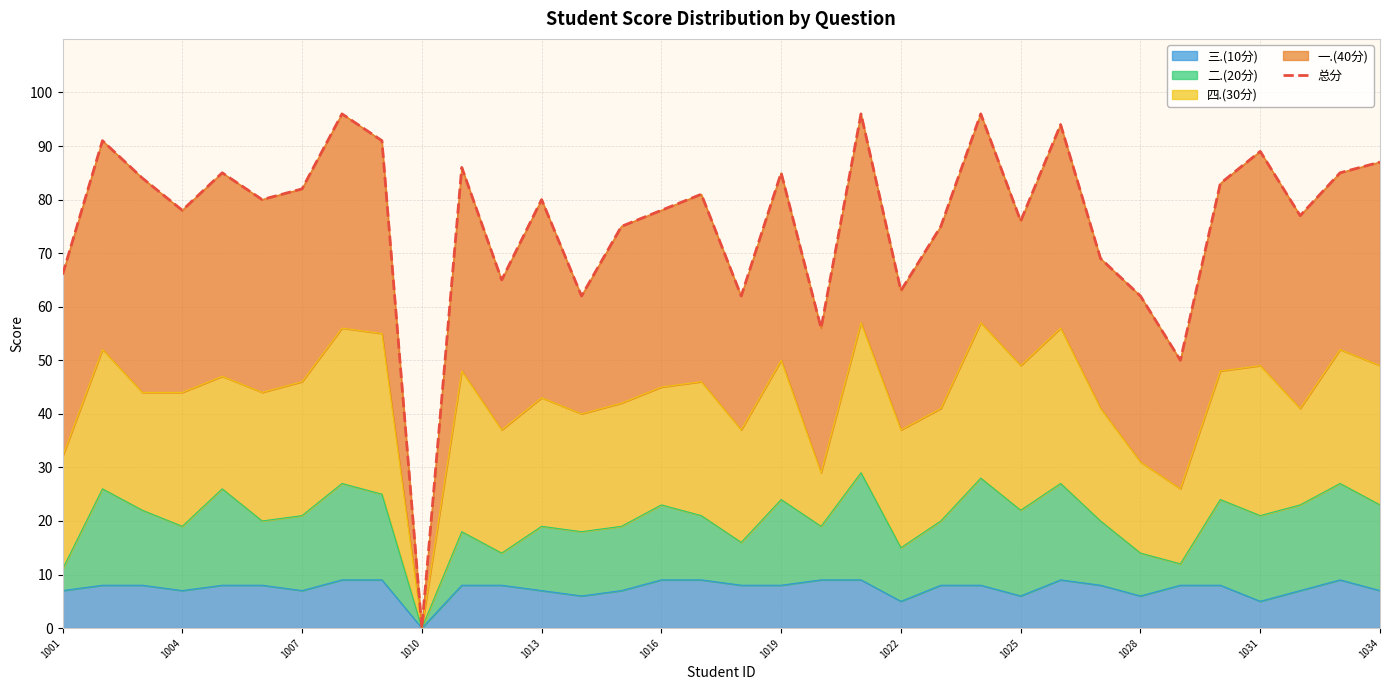

Is it true that 三.(10分) equals 11 at 1004?

False